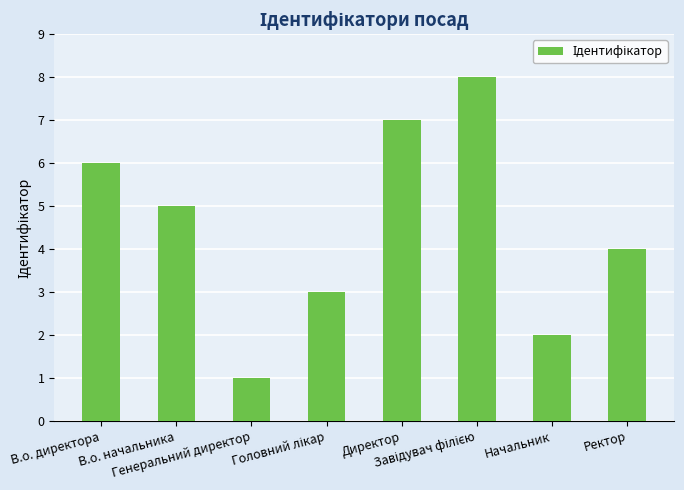

True or false: the data shows 1 at Начальник.

False